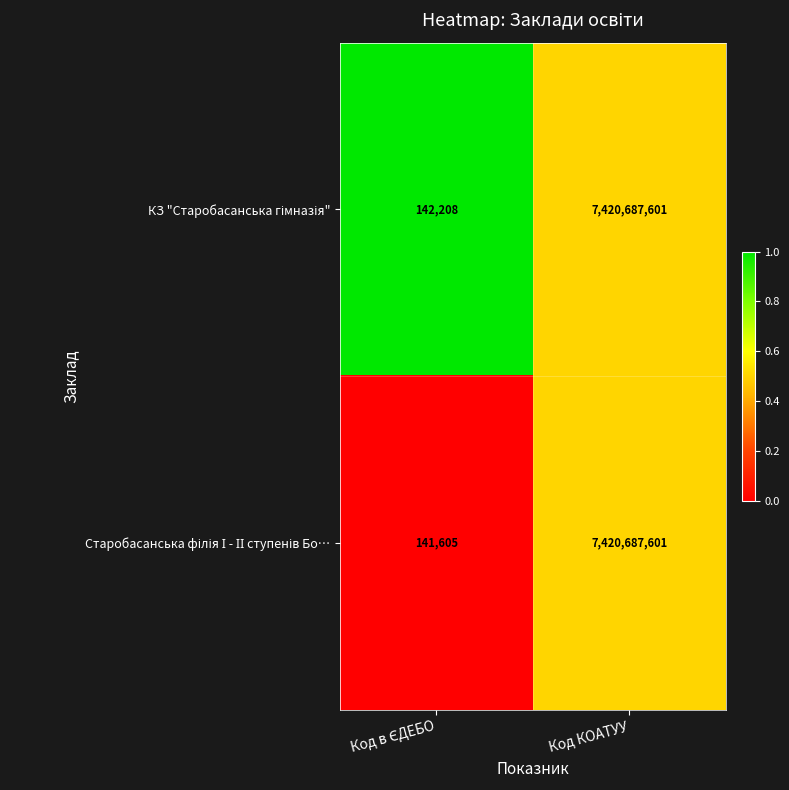

Count the number of categories in the chart.

2